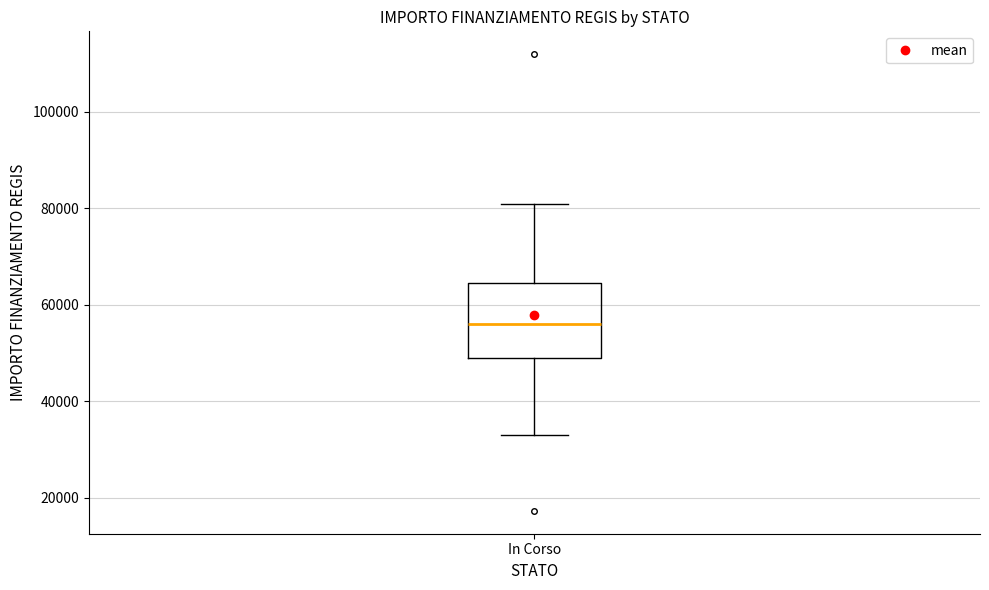

Read this box plot against the y-axis: the position of the median line, the range covered by the box, and the ends of both whiskers. The values are not printed on the chart, so give them approximately, as read against the axis.

median 56000, box 50000 to 64000, whiskers 32000 to 80000